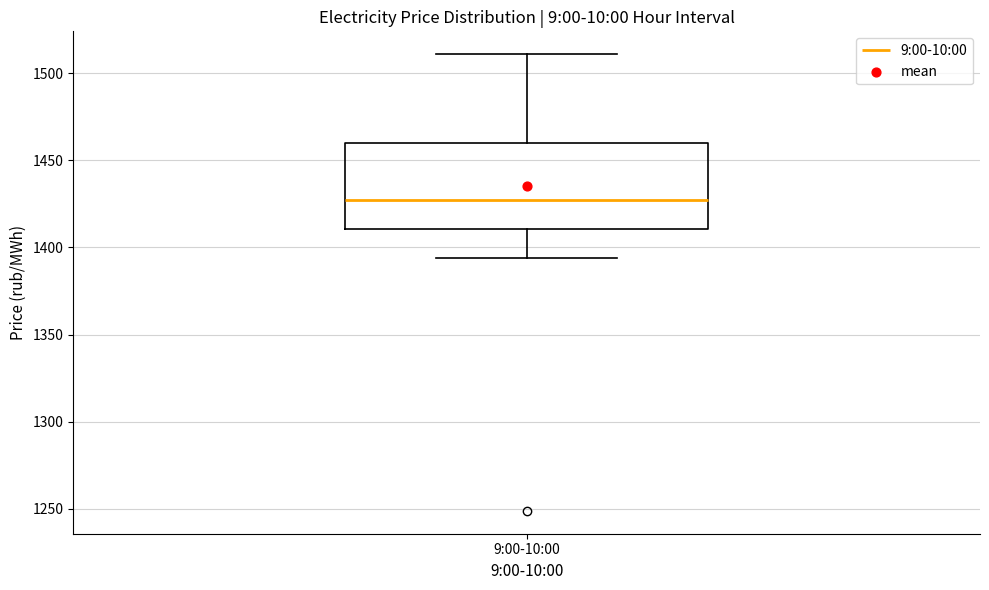

Where does the lower whisker of the box for 9:00-10:00 end on the y-axis? The values are not printed on the chart, so give them approximately, as read against the axis.

1395